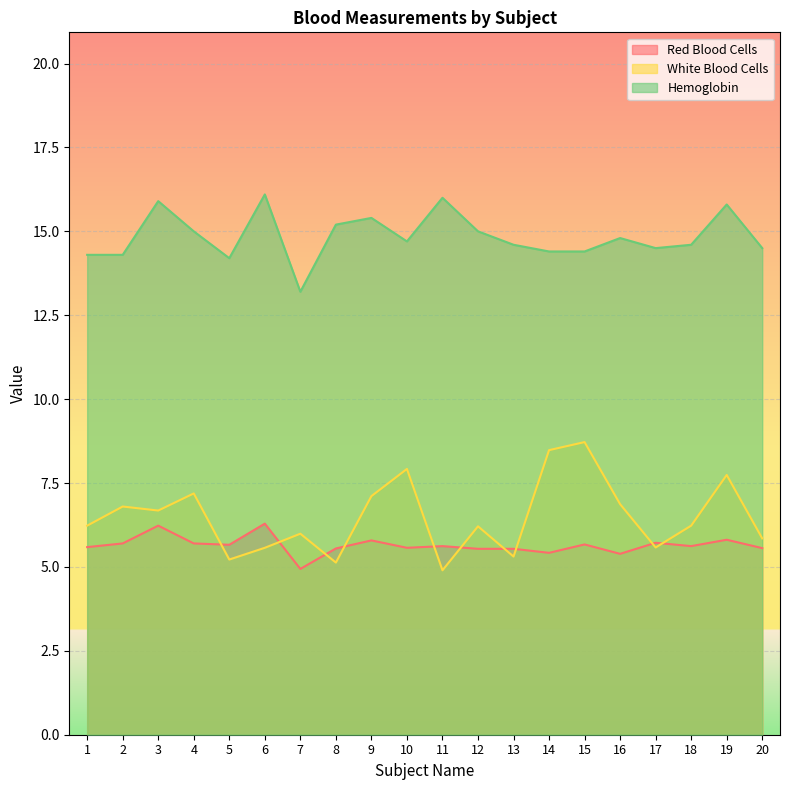

True or false: Red Blood Cells and Hemoglobin cross at least once.

False